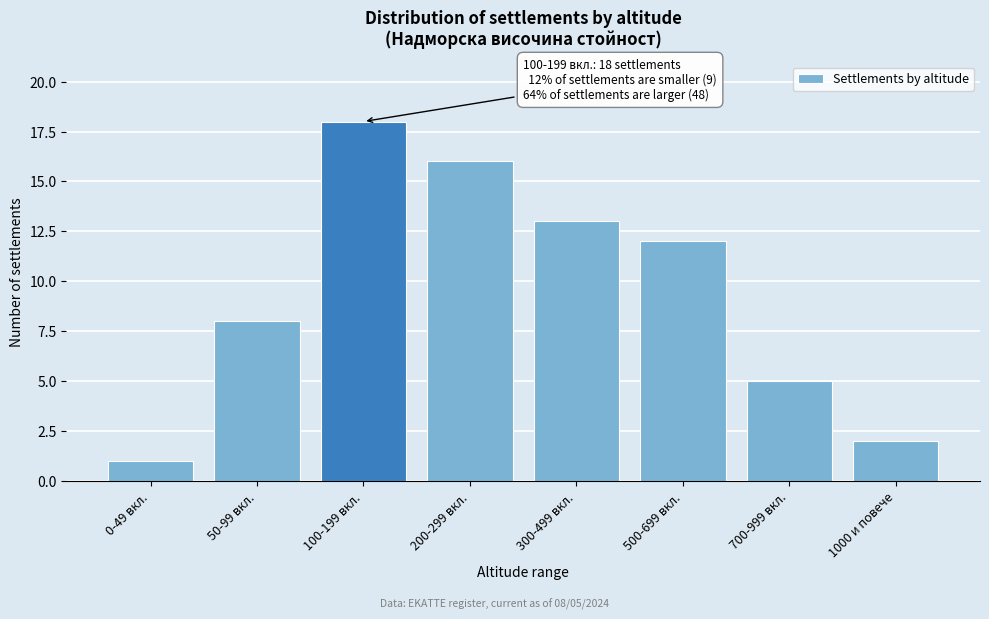

Reading left to right, extract all data points from this chart.

0-49 вкл.=1	50-99 вкл.=8	100-199 вкл.=18	200-299 вкл.=16	300-499 вкл.=13	500-699 вкл.=12	700-999 вкл.=5	1000 и повече=2